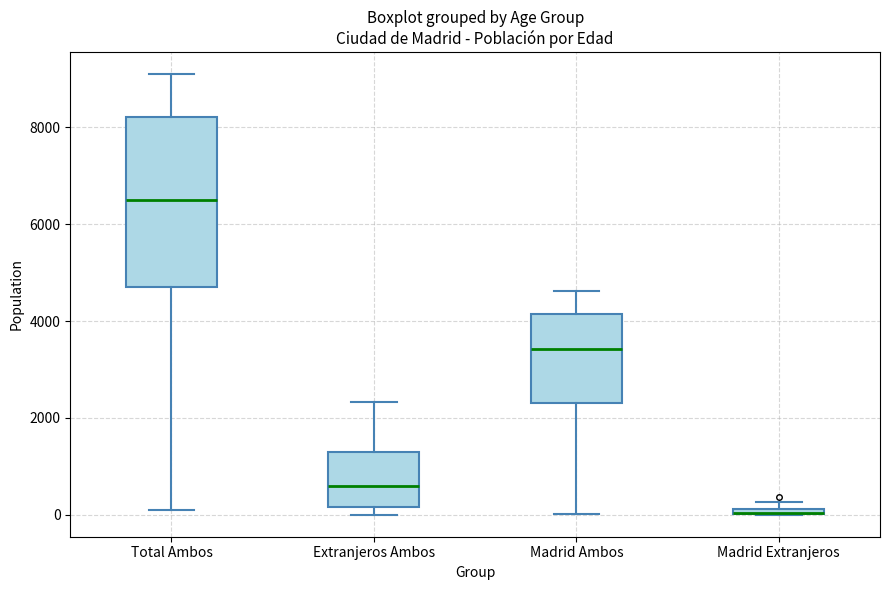

Where does the lower whisker of the box for Total Ambos end on the y-axis? The values are not printed on the chart, so give them approximately, as read against the axis.

0